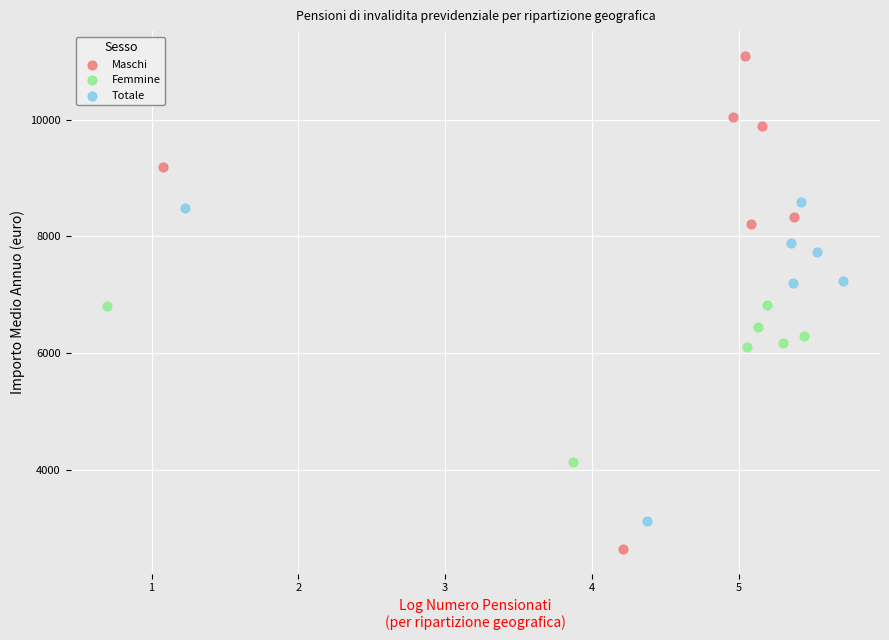

Which series contains the highest Y value?

Maschi